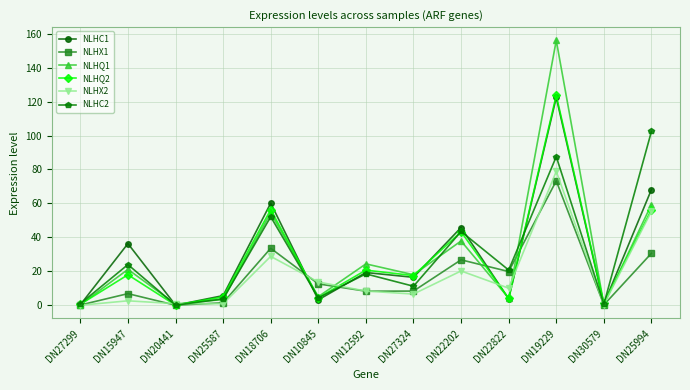

In NLHQ2, how many points are higher than both neighbors (excluding endpoints)?

5